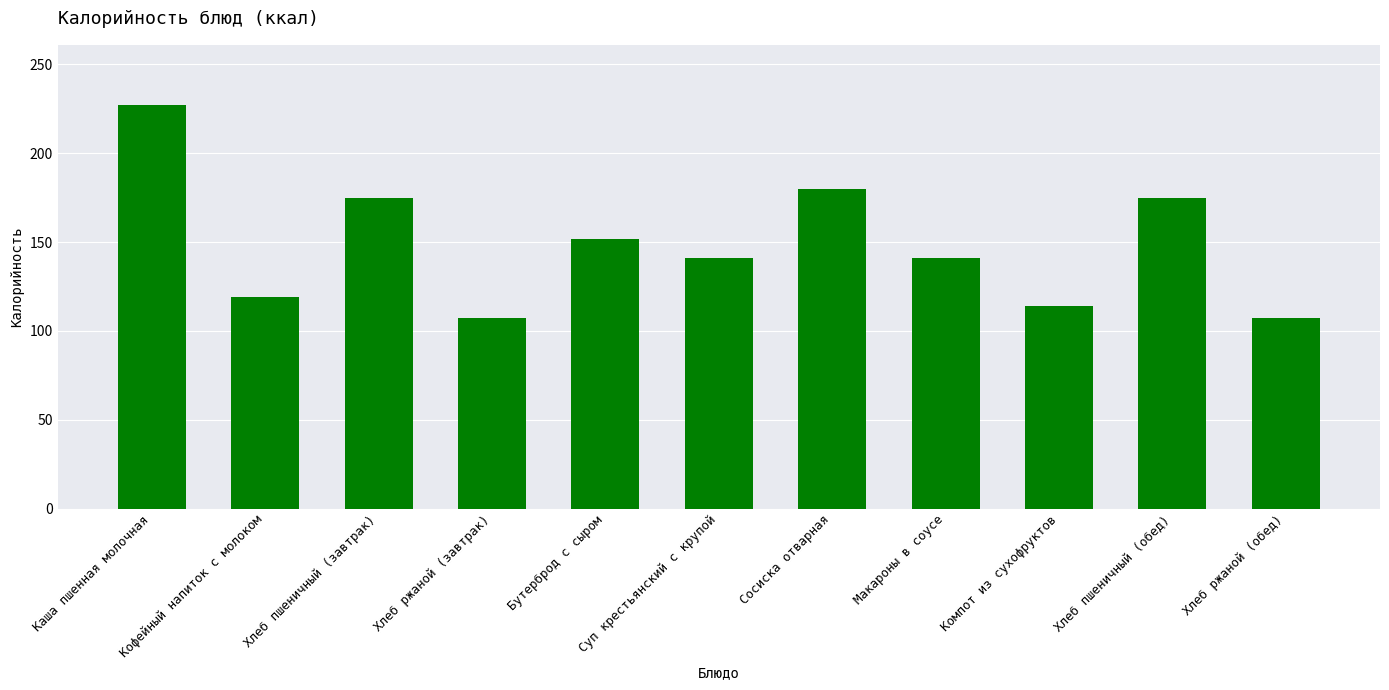

What is the change in value from Каша пшенная молочная to Макароны в соусе?

-86